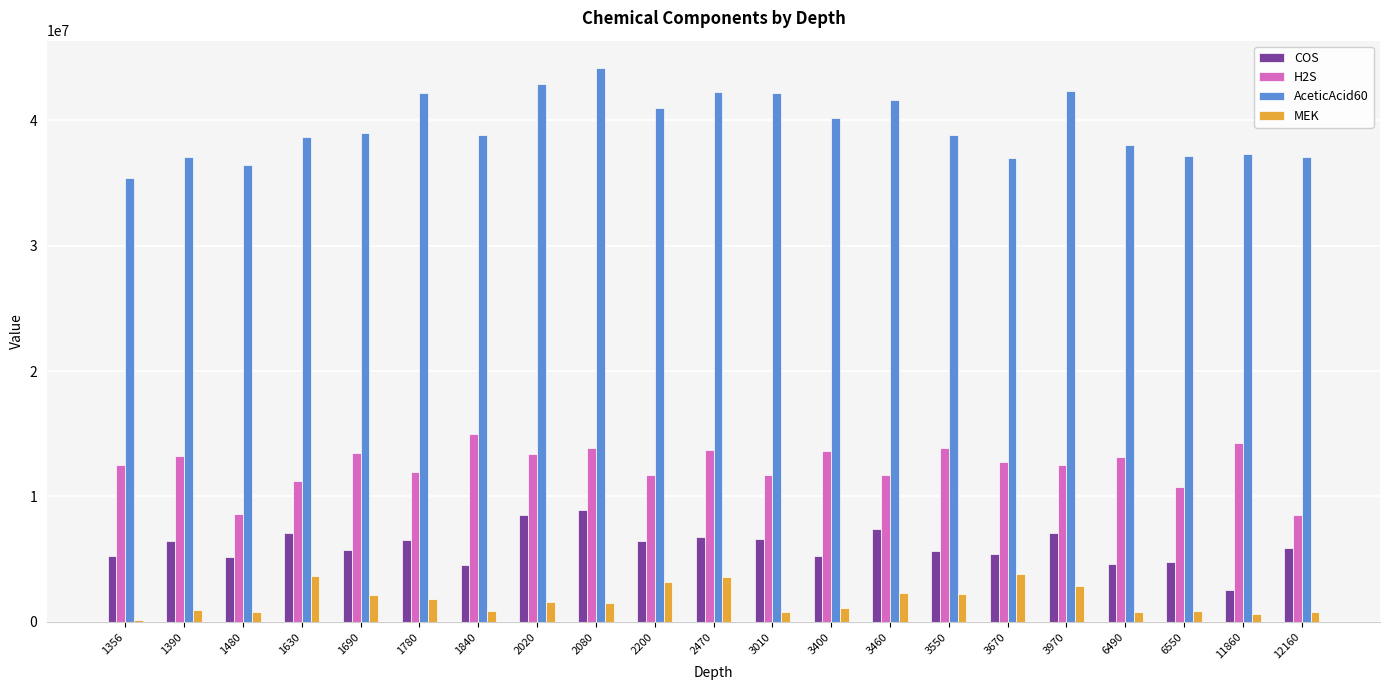

What is the total value across all series at 1480?

50960609.8